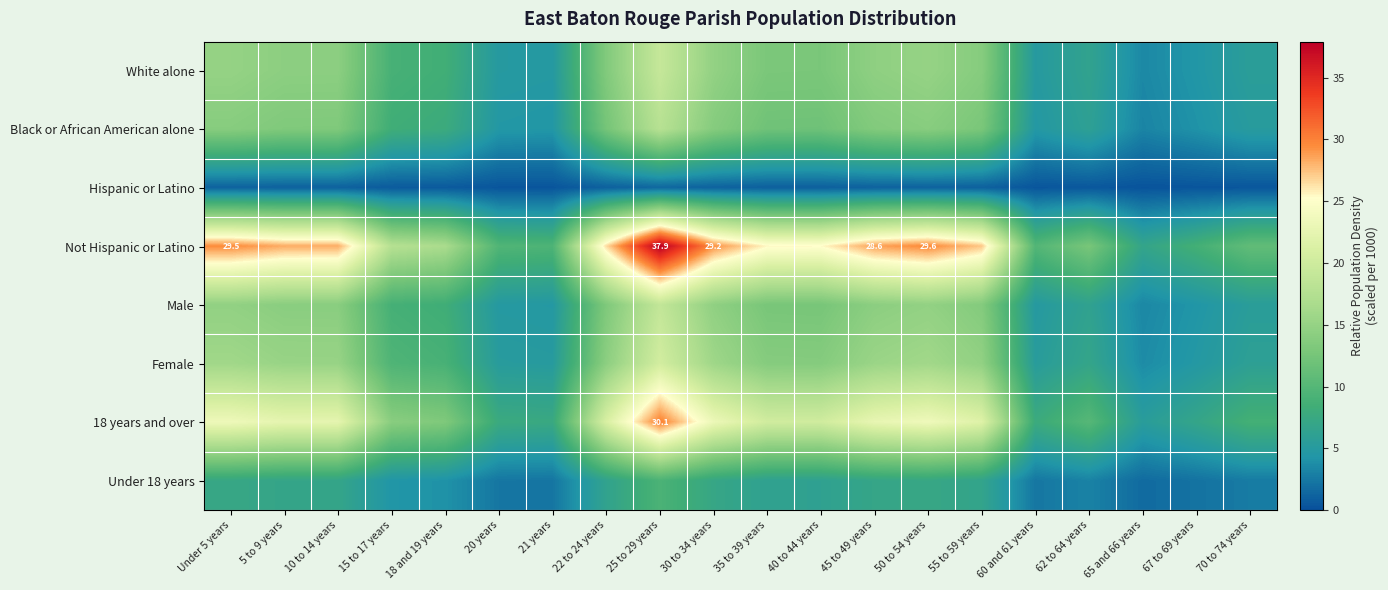

What is the spread (max minus min) of values at 45 to 49 years?

27.5